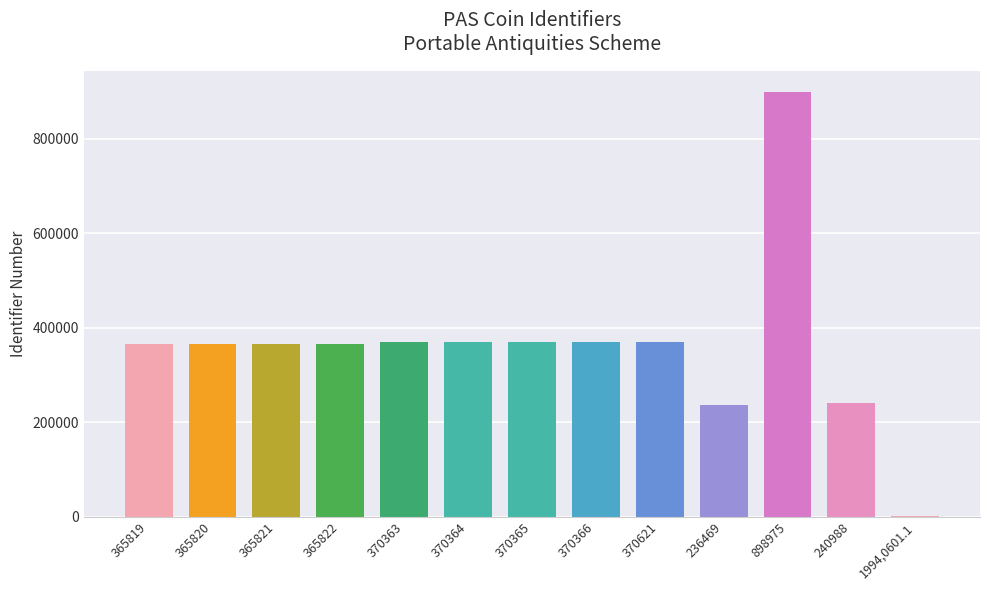

Which label corresponds to the largest value in the chart?

898975